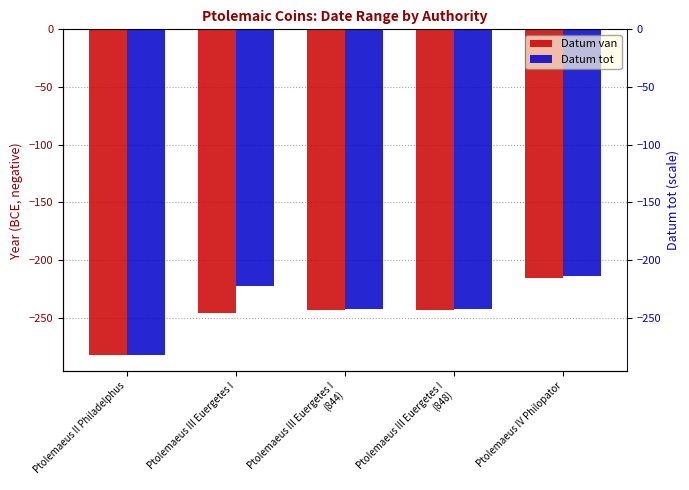

Rank the series by their average value, from lowest to highest.

Datum van, Datum tot